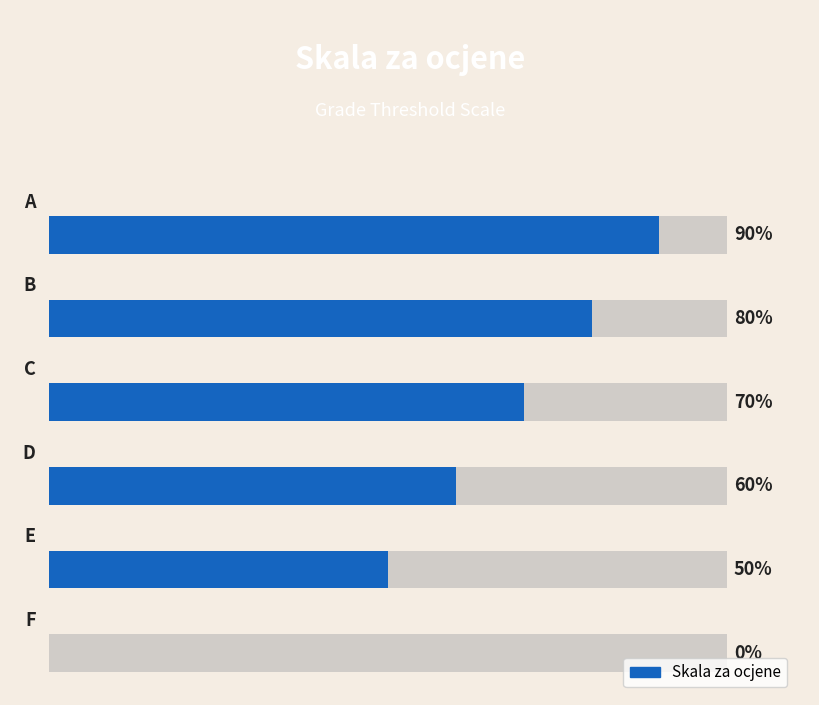

Count the values in the range 50 to 80.

4